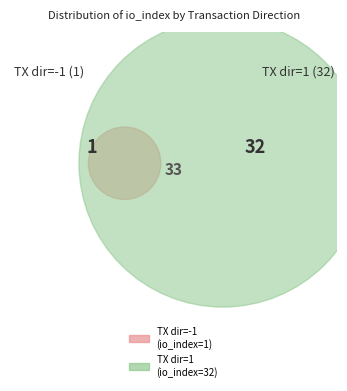

Which category has the biggest portion of the pie?

TX 1 (io_index=32)